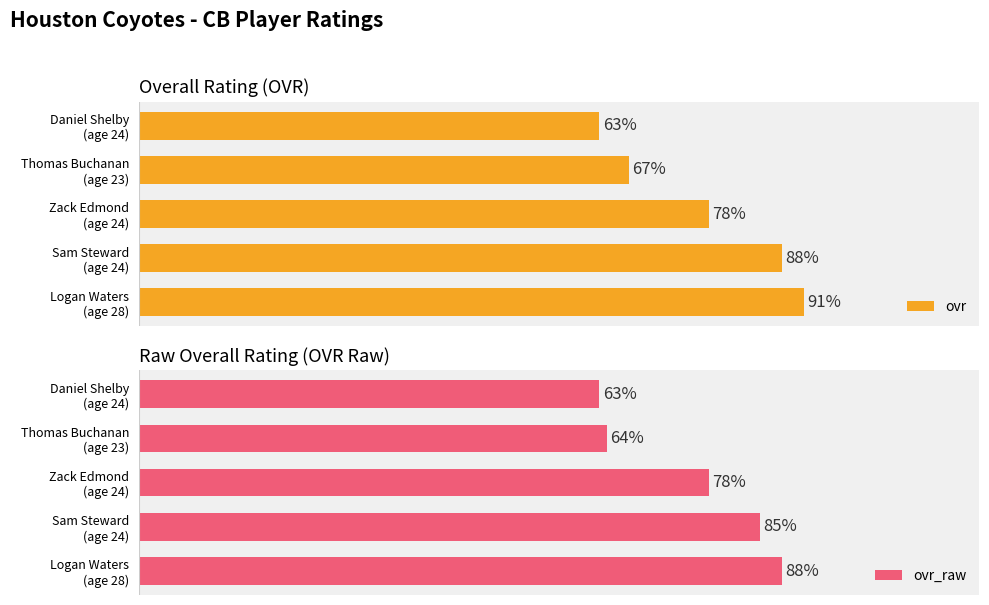

True or false: ovr has a value of 110 at Daniel Shelby (age 24).

False